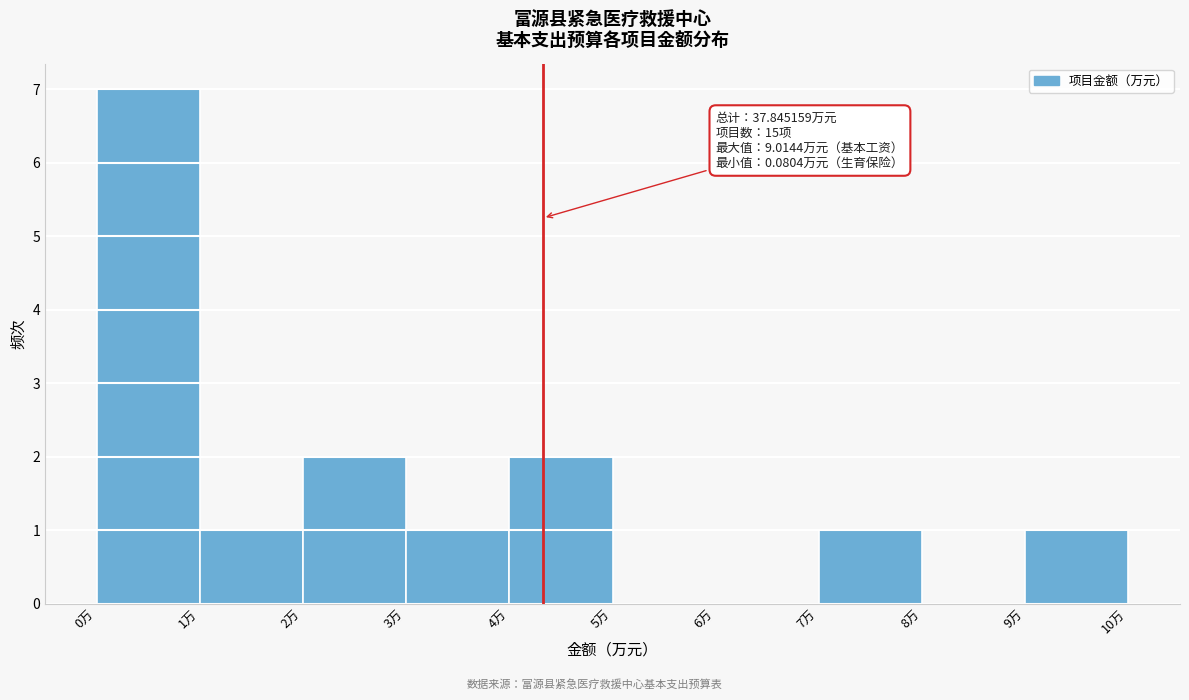

Which range on the x-axis has the tallest bar?

0 to 1